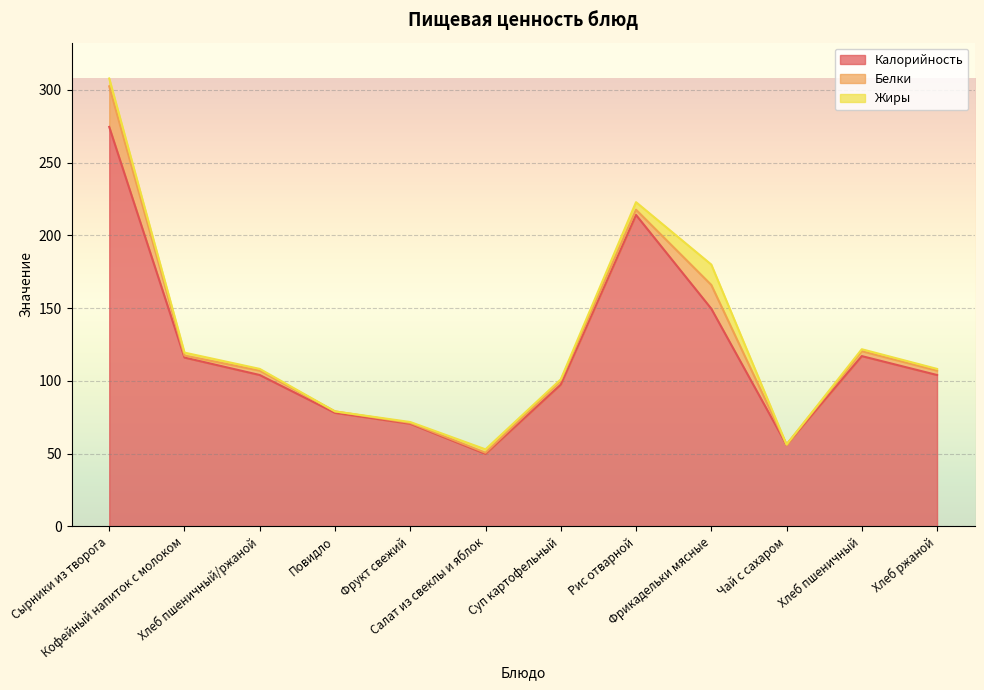

What is the average value of the Жиры series?

2.8